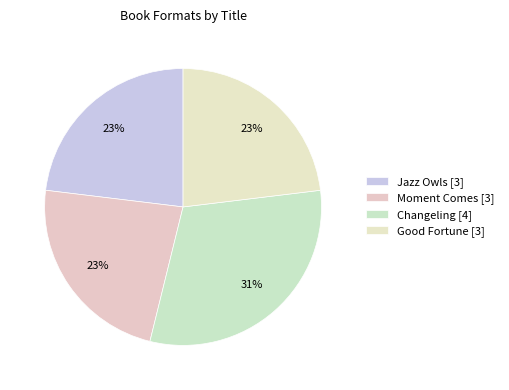

How many slices are in this pie chart?

4